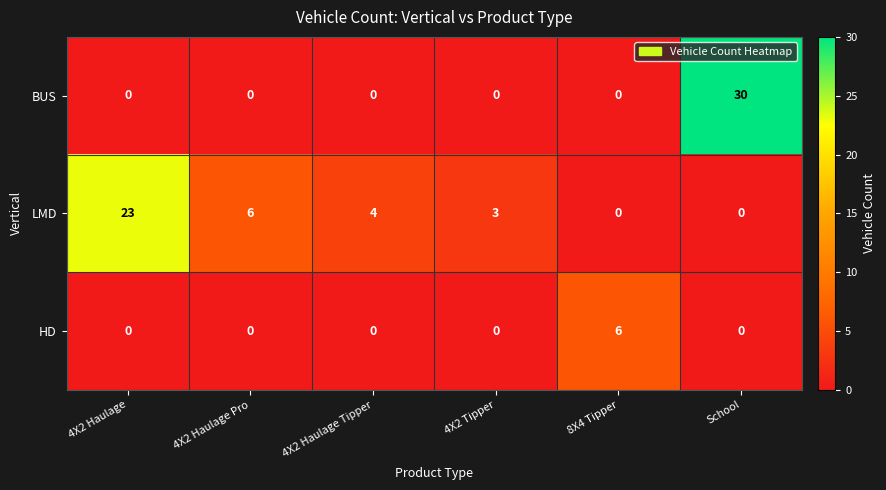

List the series in order of their overall mean, lowest first.

HD, BUS, LMD